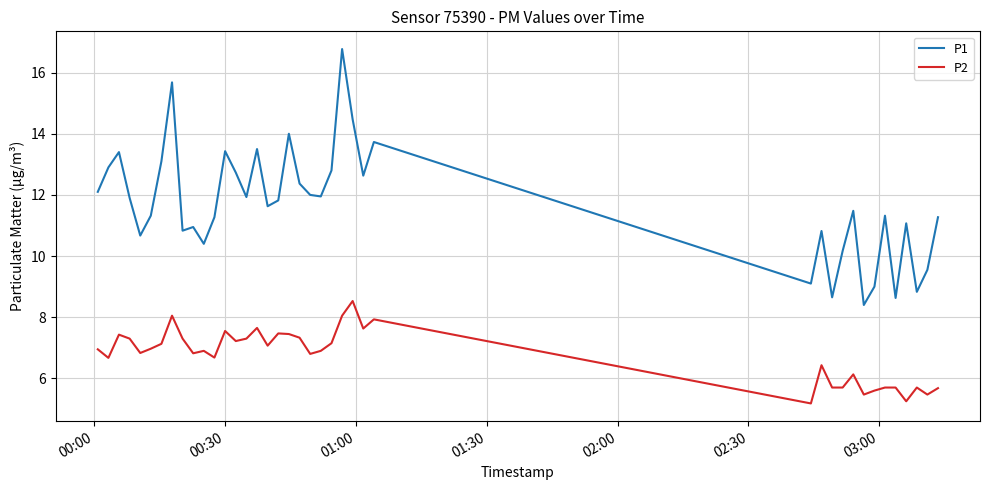

List the series in order of their overall mean, lowest first.

P2, P1